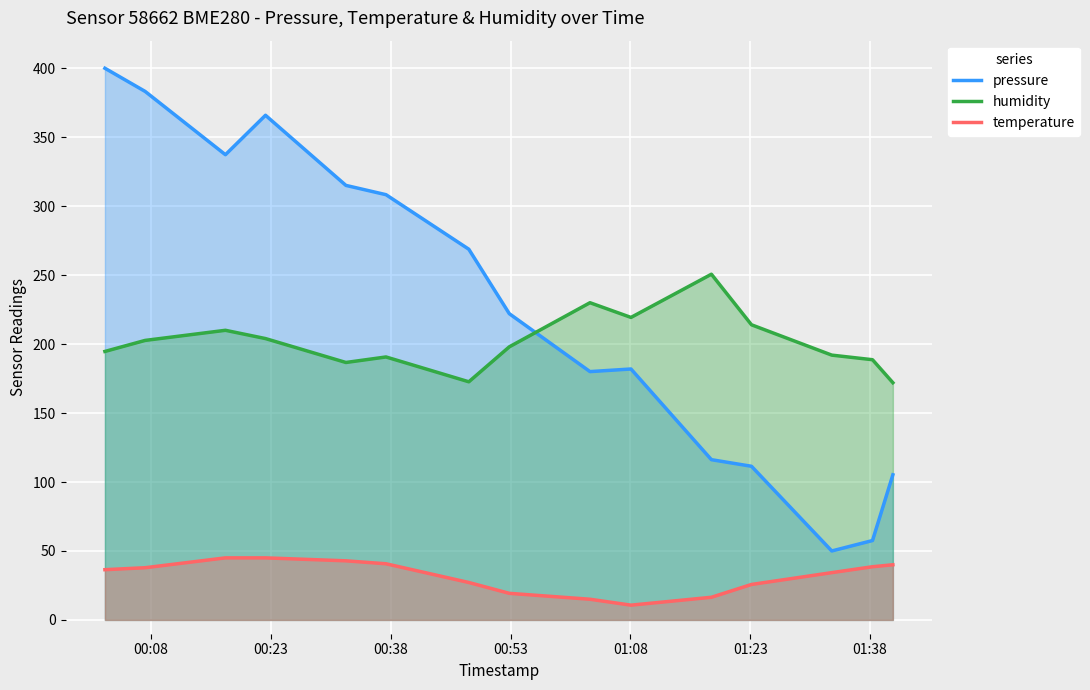

Rank the series by their maximum value, from highest to lowest.

pressure, humidity, temperature